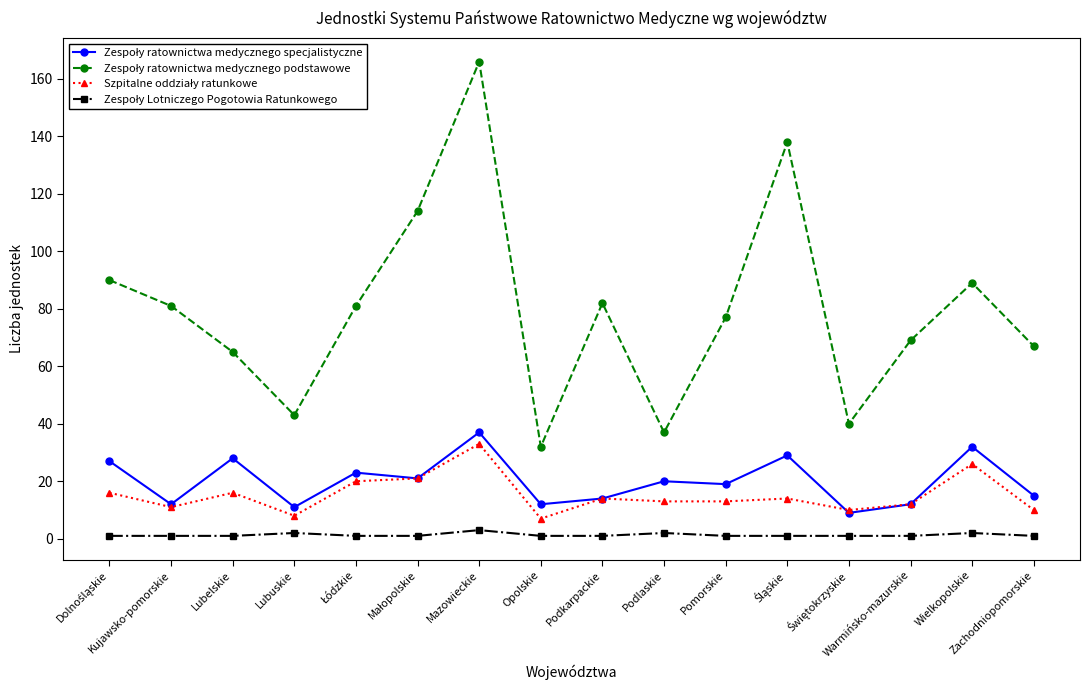

Count the Zespoły Lotniczego Pogotowia Ratunkowego values in the range 1 to 2.

15